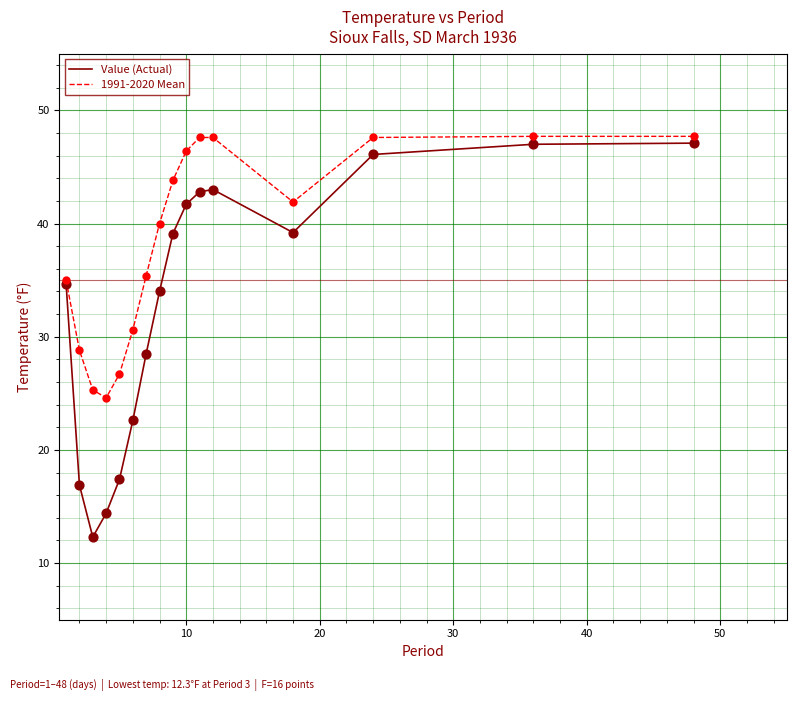

What is the minimum value shown in the chart?

12.3